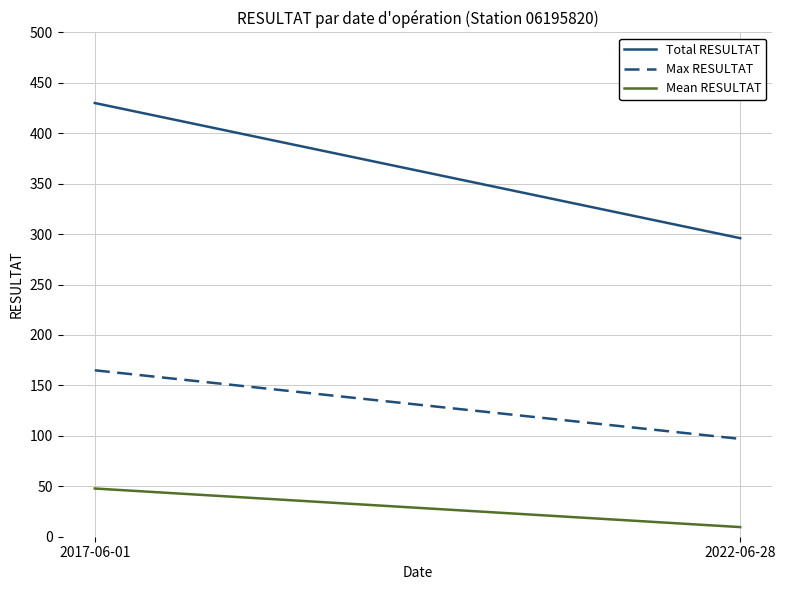

Is the value of Total RESULTAT at 2017-06-01 greater than the value of Max RESULTAT at 2017-06-01?

Yes